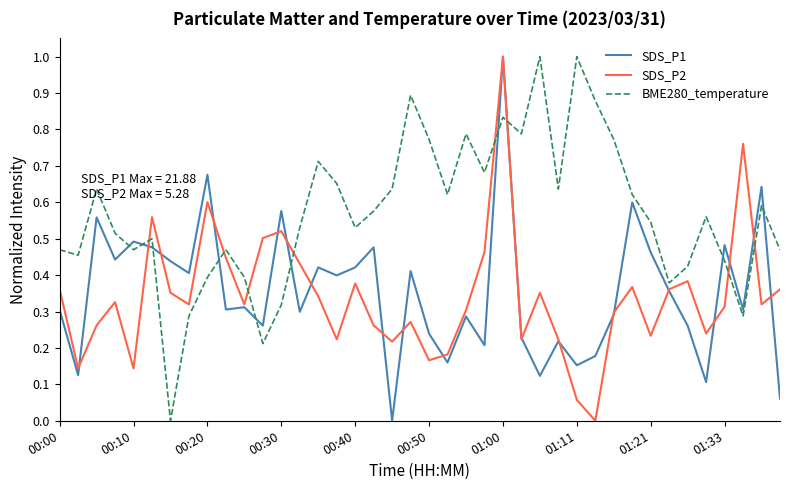

True or false: SDS_P2 and BME280_temperature cross at least once.

True